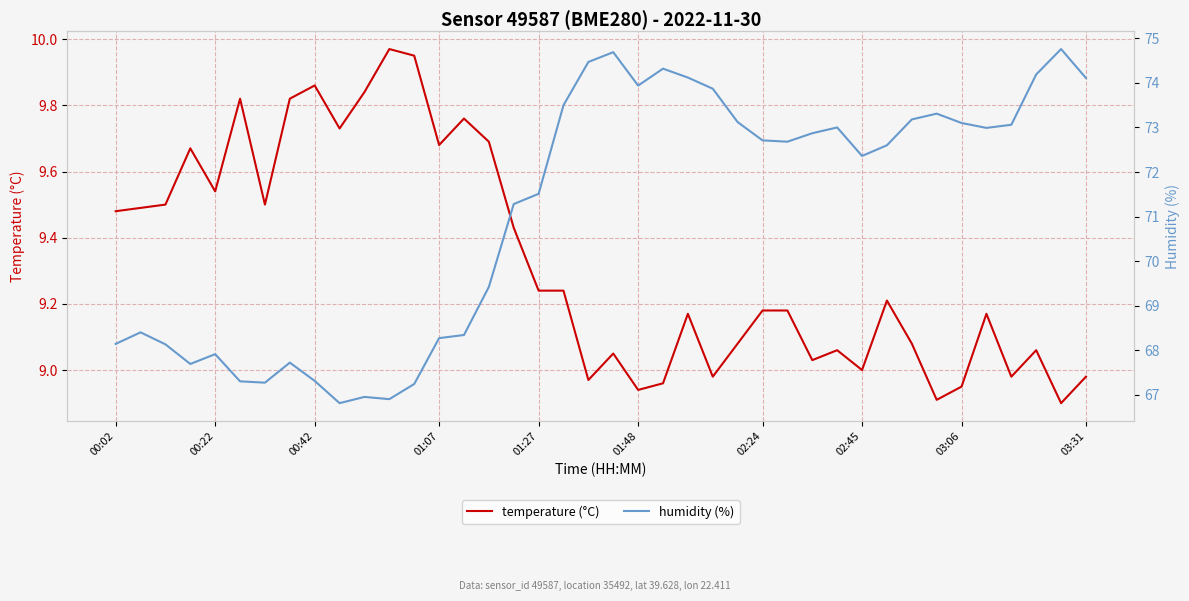

What are all the series names shown in the legend?

temperature (°C), humidity (%)